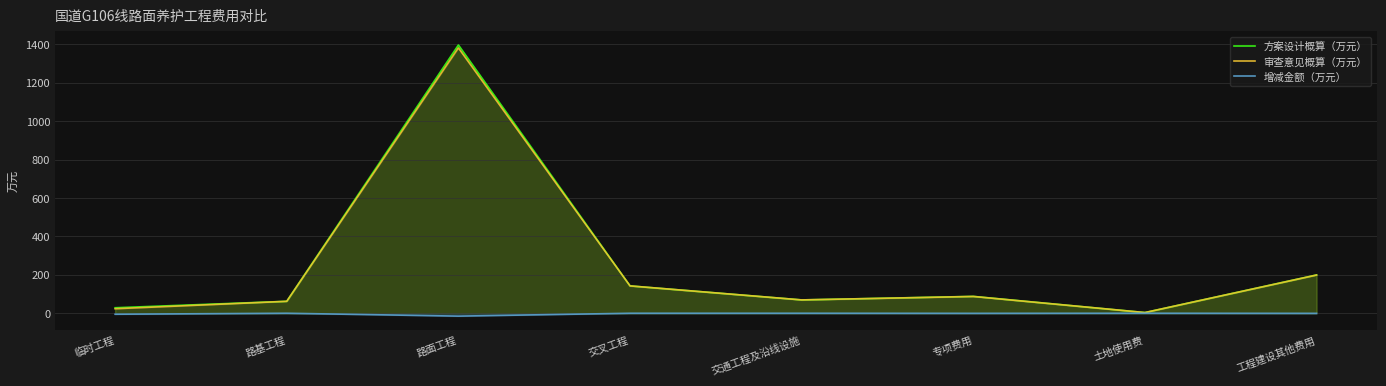

At how many categories does at least one series exceed 1247?

1